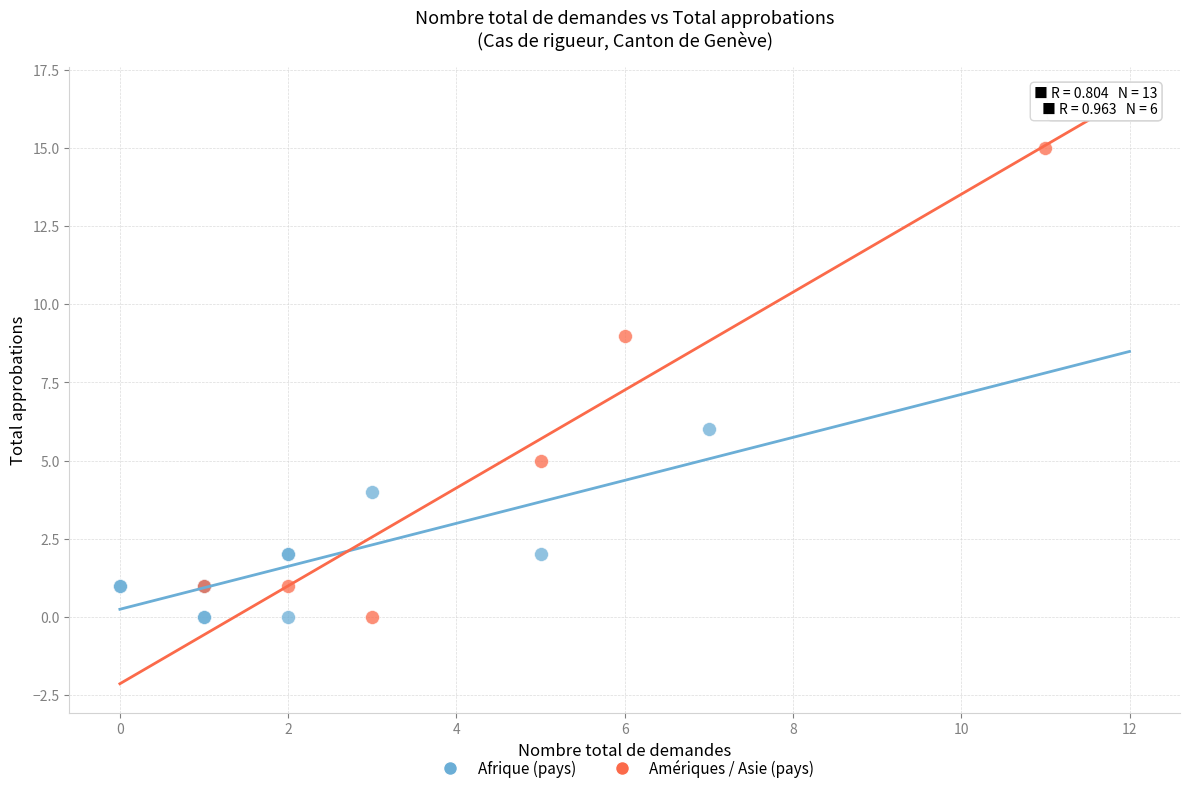

Which series has the largest Y range (max minus min)?

Amériques / Asie (pays)